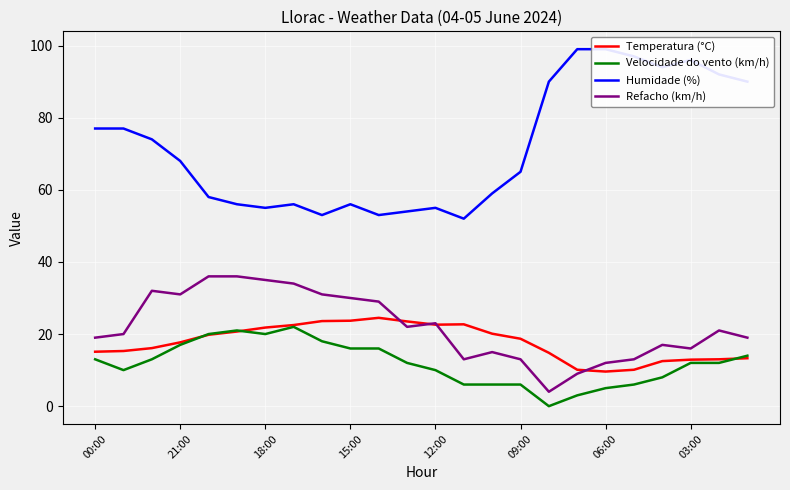

Read the Refacho (km/h) value at 23.

19.0